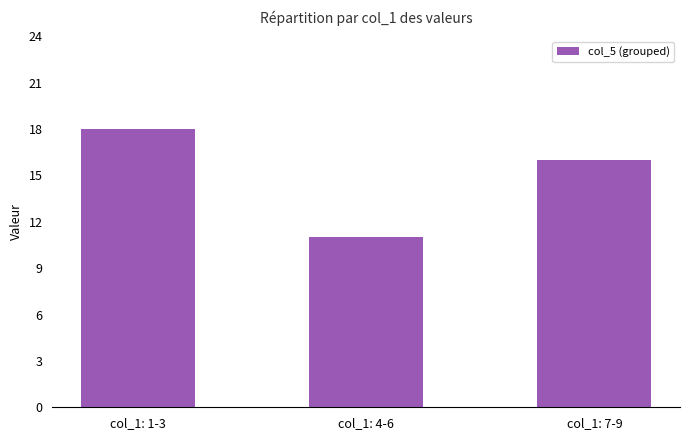

What is the average value?

15